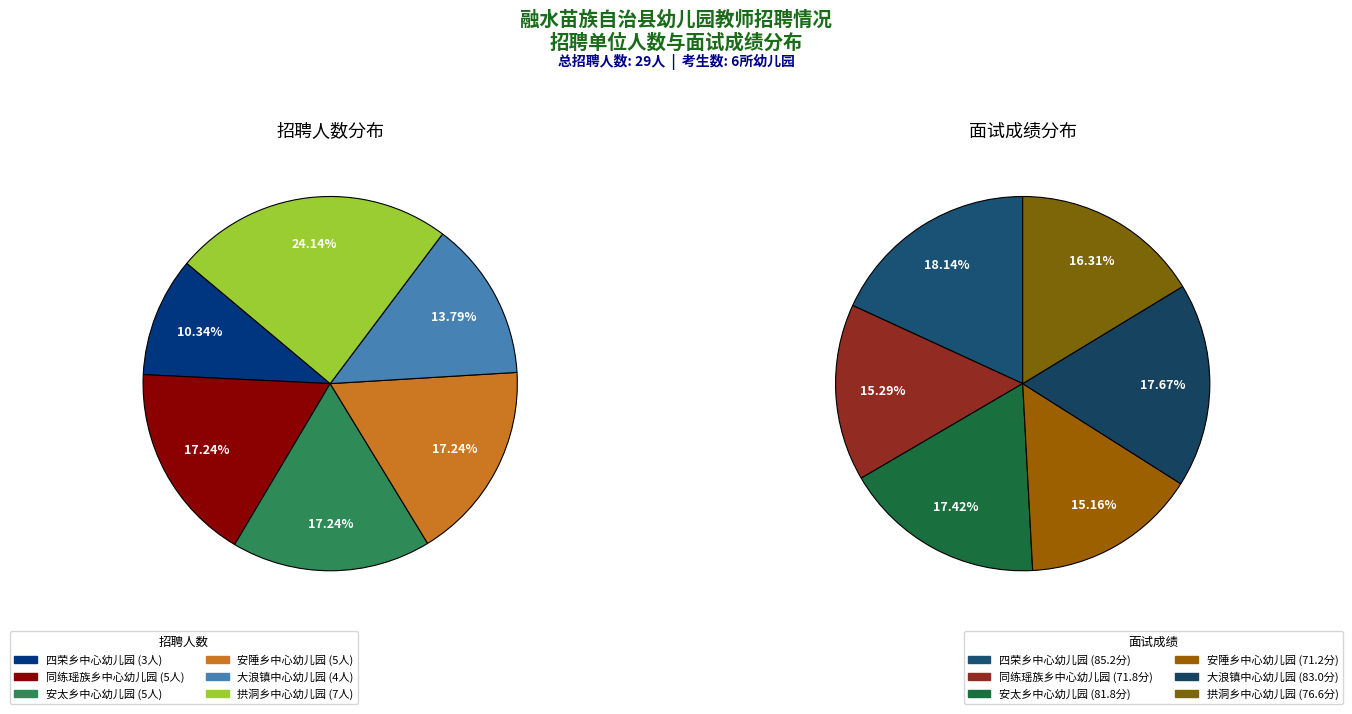

What is the largest slice in the pie chart?

融水苗族自治县拱洞乡中心幼儿园